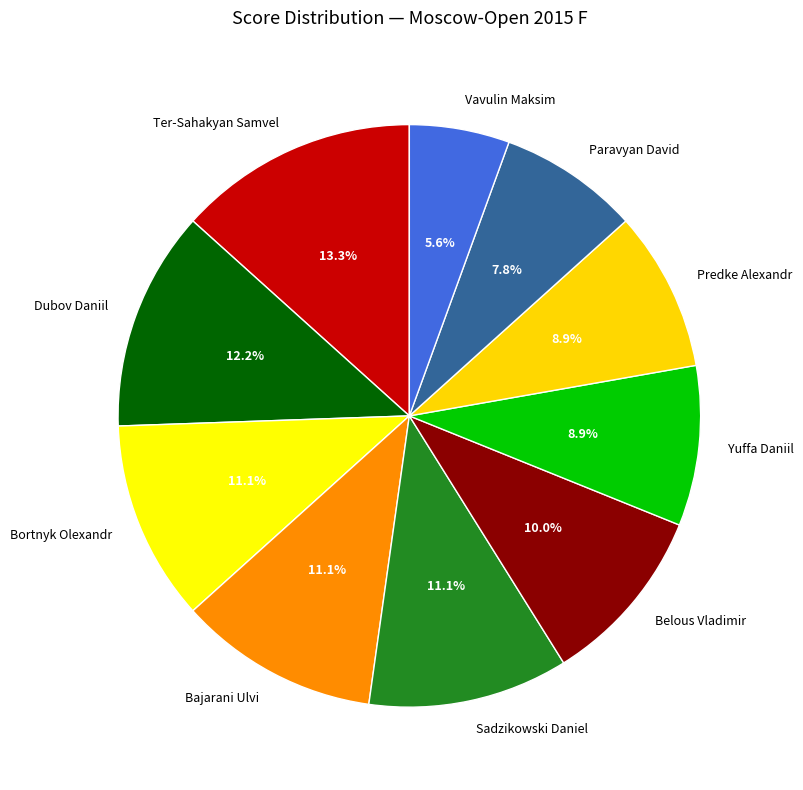

To the nearest percent, what portion does Sadzikowski Daniel represent?

11%